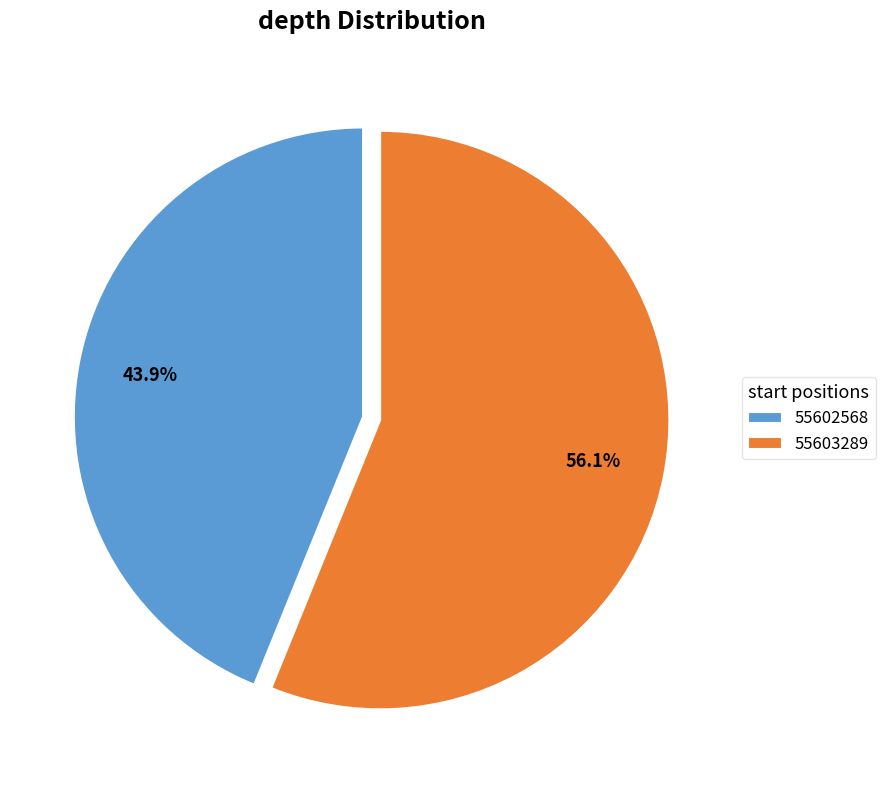

To the nearest percent, what is the difference between the largest and smallest slice percentages?

12%